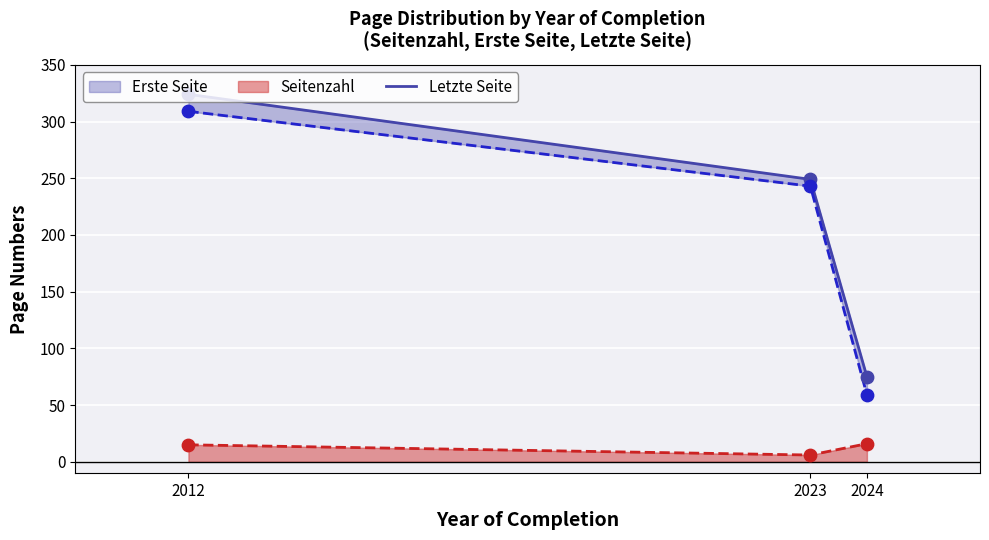

Which has a higher value, 2024 or 2023?

2023